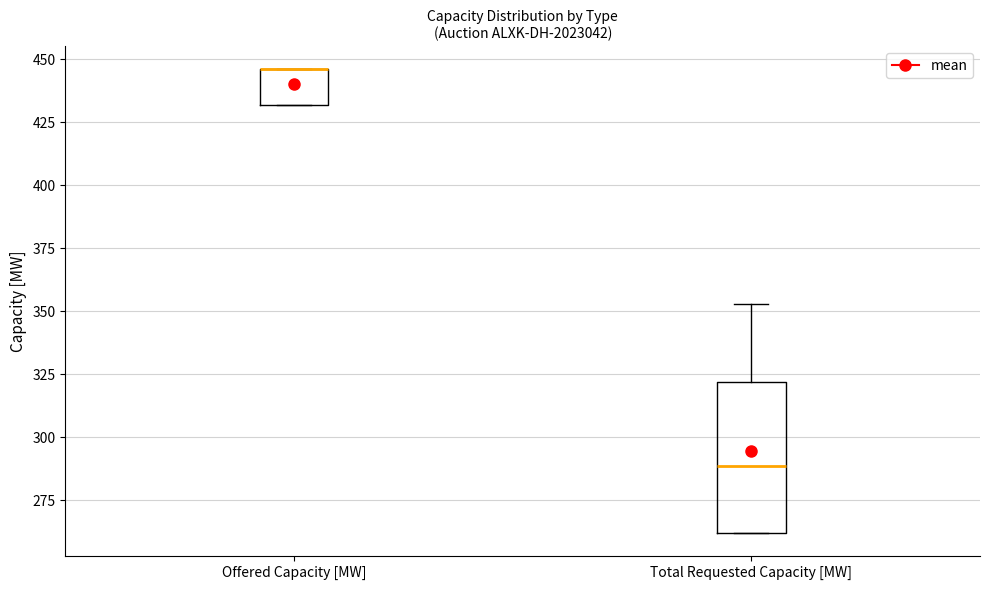

Where is the lower edge of the box for Offered Capacity [MW] on the y-axis? The values are not printed on the chart, so give them approximately, as read against the axis.

430